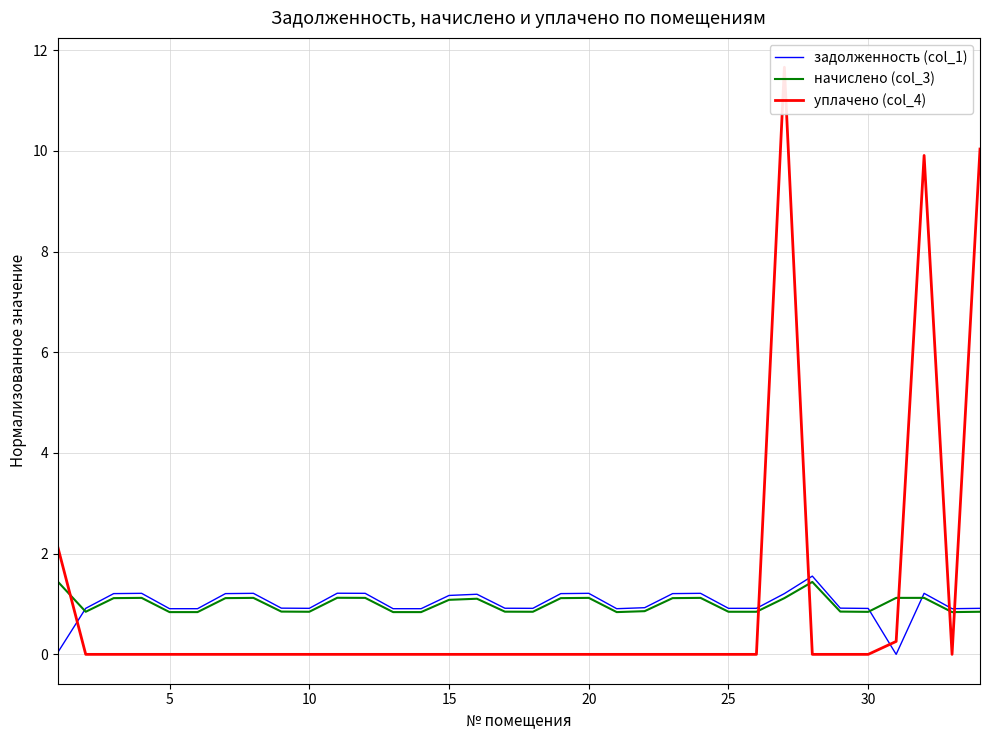

True or false: начислено (col_3) and задолженность (col_1) intersect in this chart.

True